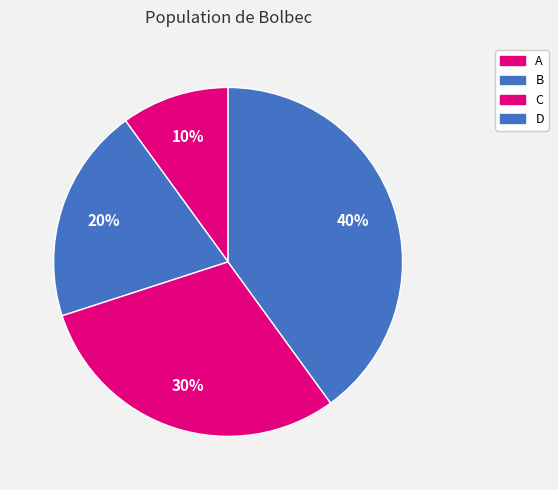

To the nearest percent, what is the difference between the largest and smallest slice percentages?

30%